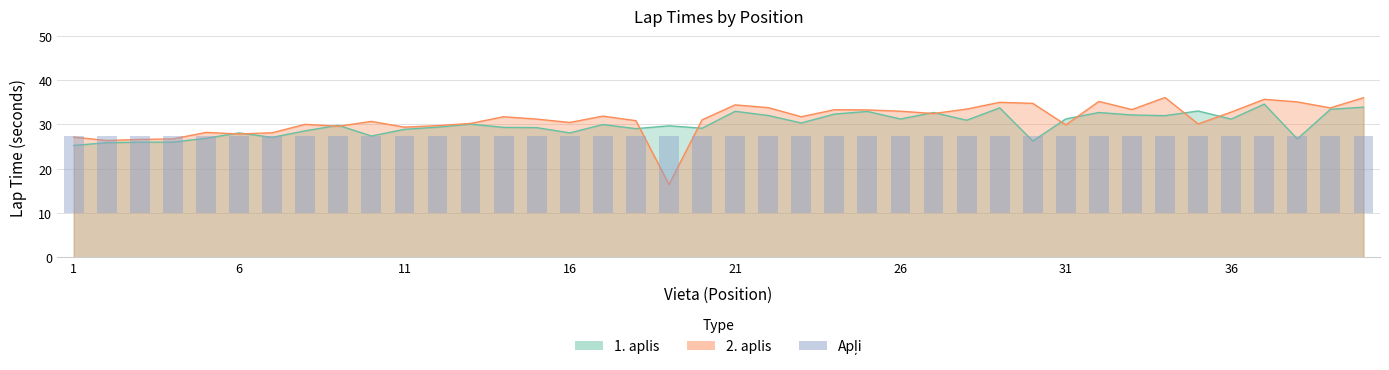

What is the spread (max minus min) of values at 8?

1.5